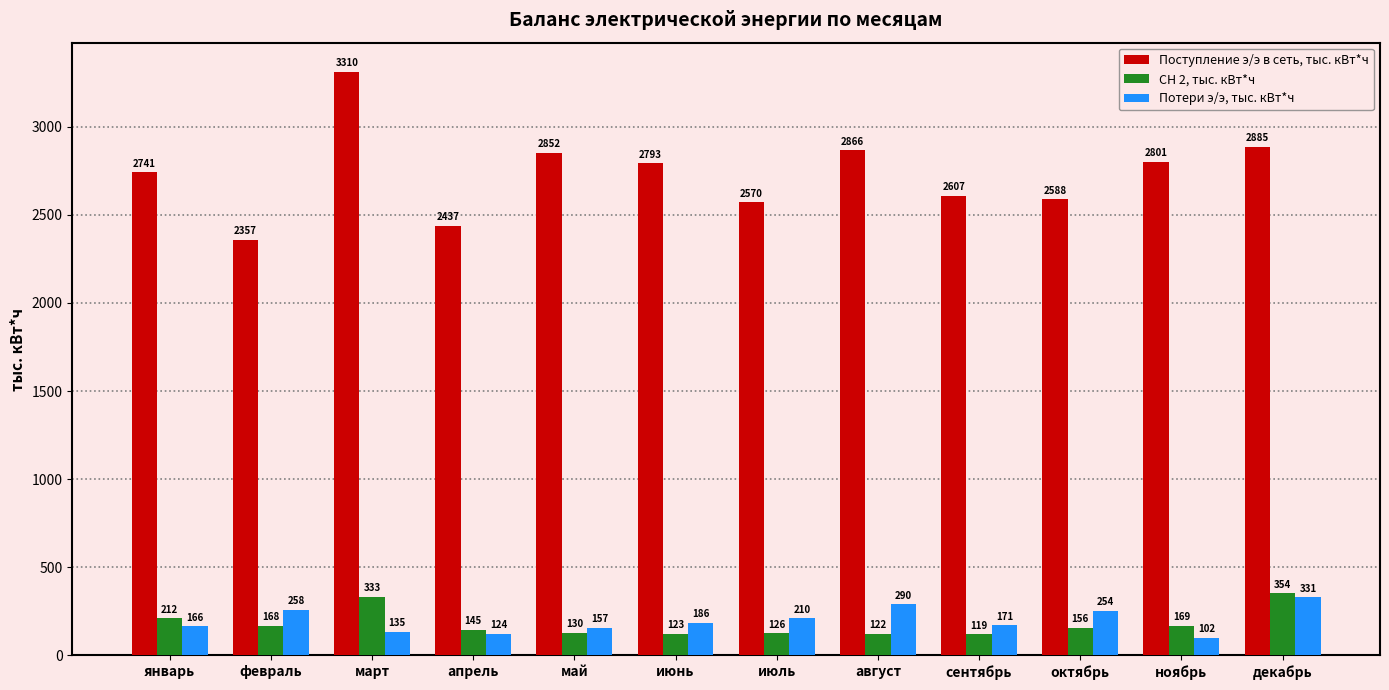

What position from the right is июнь?

7